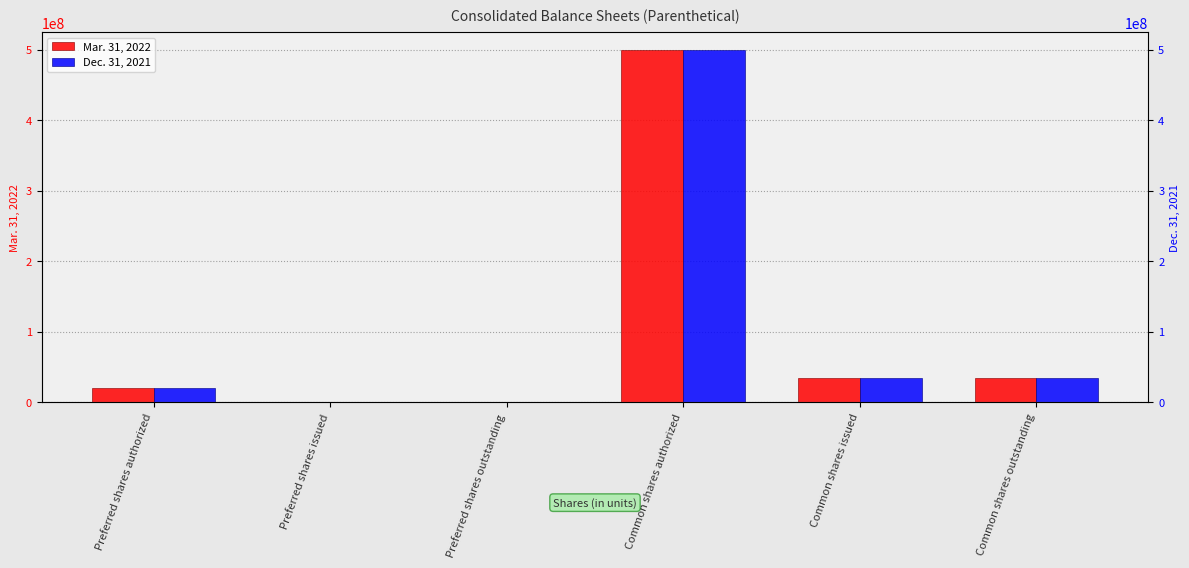

Reading left to right, what are all the values shown in this chart?

Mar. 31, 2022: 20000000	1000000	1000000	500000000	33895157	33895157
Dec. 31, 2021: 20000000	1000000	1000000	500000000	33895157	33895157